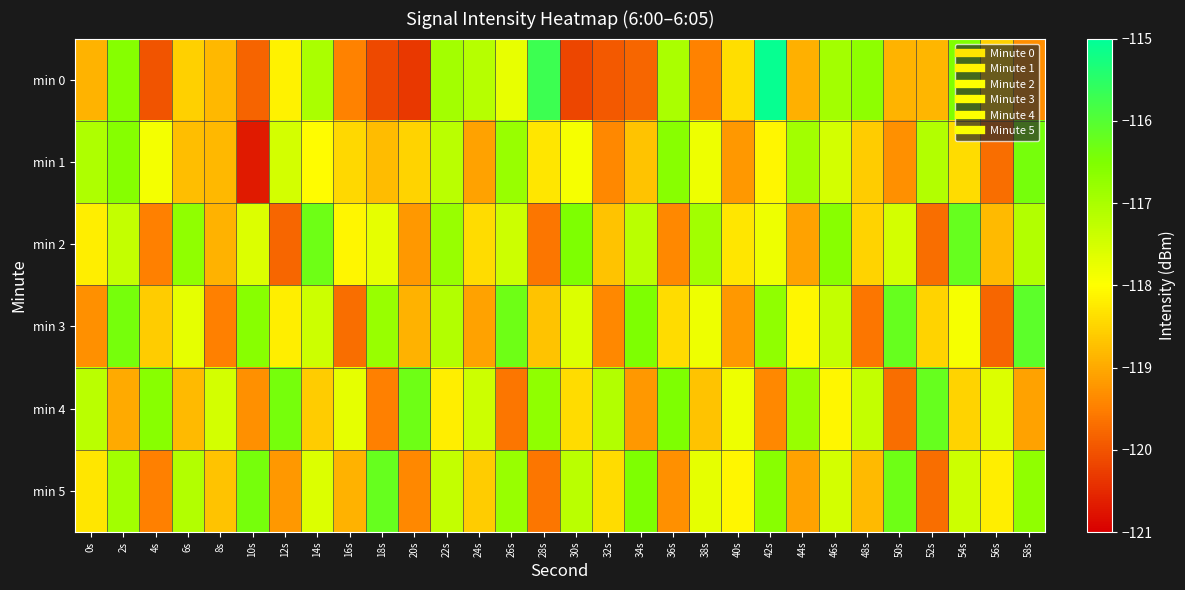

Reading left to right, list all the values displayed in this chart.

min 0: 0s=-118.9	2s=-116.6	4s=-120.0	6s=-118.6	8s=-118.8	10s=-119.8	12s=-118.2	14s=-117.0	16s=-119.5	18s=-120.1	20s=-120.3	22s=-116.9	24s=-117.2	26s=-117.7	28s=-115.7	30s=-120.2	32s=-119.9	34s=-119.8	36s=-117.0	38s=-119.5	40s=-118.4	42s=-115.1	44s=-118.9	46s=-116.9	48s=-116.7	50s=-118.9	52s=-118.9	54s=-116.5	56s=-118.6	58s=-119.3
min 1: 0s=-117.1	2s=-116.6	4s=-117.9	6s=-118.8	8s=-118.8	10s=-120.7	12s=-117.5	14s=-118.0	16s=-118.4	18s=-118.8	20s=-118.5	22s=-117.2	24s=-119.1	26s=-116.8	28s=-118.3	30s=-117.9	32s=-119.4	34s=-118.7	36s=-116.6	38s=-117.8	40s=-119.2	42s=-118.1	44s=-116.9	46s=-117.5	48s=-118.6	50s=-119.3	52s=-117.1	54s=-118.4	56s=-119.7	58s=-116.4
min 2: 0s=-118.2	2s=-117.3	4s=-119.5	6s=-116.7	8s=-118.9	10s=-117.6	12s=-119.8	14s=-116.3	16s=-118.1	18s=-117.7	20s=-119.2	22s=-116.8	24s=-118.4	26s=-117.4	28s=-119.6	30s=-116.5	32s=-118.7	34s=-117.2	36s=-119.4	38s=-116.9	40s=-118.3	42s=-117.8	44s=-119.1	46s=-116.6	48s=-118.5	50s=-117.5	52s=-119.7	54s=-116.2	56s=-118.8	58s=-117.1
min 3: 0s=-119.3	2s=-116.4	4s=-118.6	6s=-117.7	8s=-119.5	10s=-116.6	12s=-118.2	14s=-117.4	16s=-119.7	18s=-116.8	20s=-118.9	22s=-117.1	24s=-119.1	26s=-116.3	28s=-118.7	30s=-117.6	32s=-119.4	34s=-116.5	36s=-118.4	38s=-117.8	40s=-119.2	42s=-116.7	44s=-118.1	46s=-117.3	48s=-119.6	50s=-116.2	52s=-118.5	54s=-117.9	56s=-119.8	58s=-116.1
min 4: 0s=-117.2	2s=-119.0	4s=-116.6	6s=-118.8	8s=-117.5	10s=-119.3	12s=-116.4	14s=-118.6	16s=-117.7	18s=-119.5	20s=-116.3	22s=-118.2	24s=-117.4	26s=-119.6	28s=-116.7	30s=-118.4	32s=-117.1	34s=-119.2	36s=-116.5	38s=-118.7	40s=-117.8	42s=-119.4	44s=-116.8	46s=-118.1	48s=-117.3	50s=-119.7	52s=-116.2	54s=-118.5	56s=-117.6	58s=-119.1
min 5: 0s=-118.3	2s=-116.9	4s=-119.5	6s=-117.1	8s=-118.7	10s=-116.4	12s=-119.2	14s=-117.6	16s=-118.9	18s=-116.2	20s=-119.4	22s=-117.3	24s=-118.6	26s=-116.8	28s=-119.6	30s=-117.2	32s=-118.4	34s=-116.5	36s=-119.3	38s=-117.7	40s=-118.1	42s=-116.6	44s=-119.1	46s=-117.5	48s=-118.8	50s=-116.3	52s=-119.7	54s=-117.4	56s=-118.2	58s=-116.7